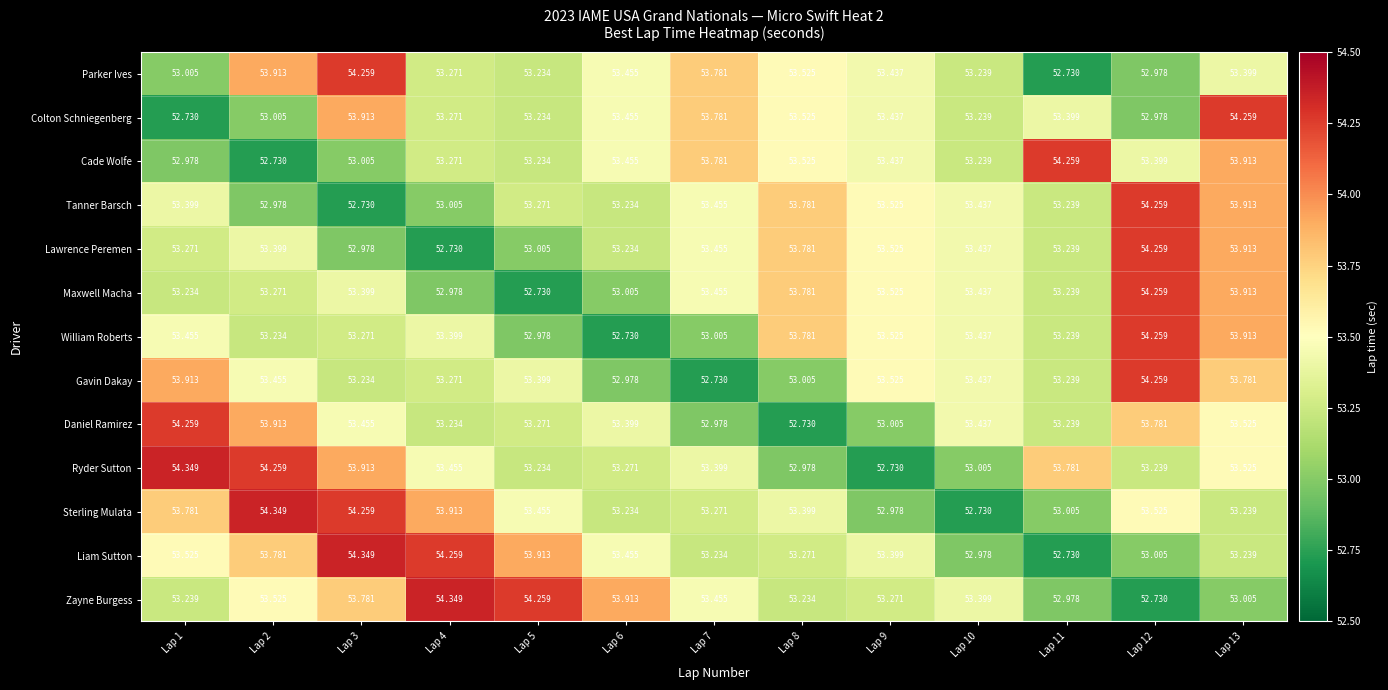

Is the value of Lawrence Peremen at Lap 7 greater than the value of William Roberts at Lap 6?

Yes